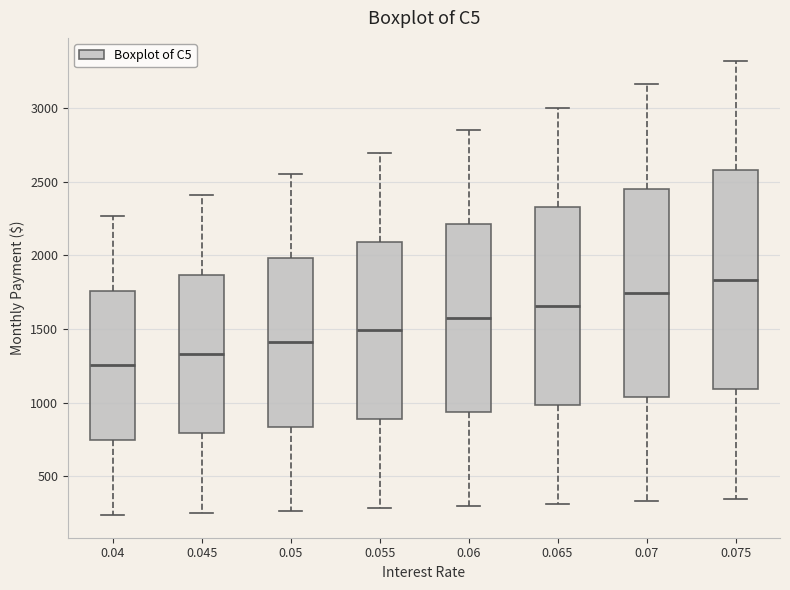

Comparing the boxes themselves (not the whiskers), which one is the tallest?

0.075